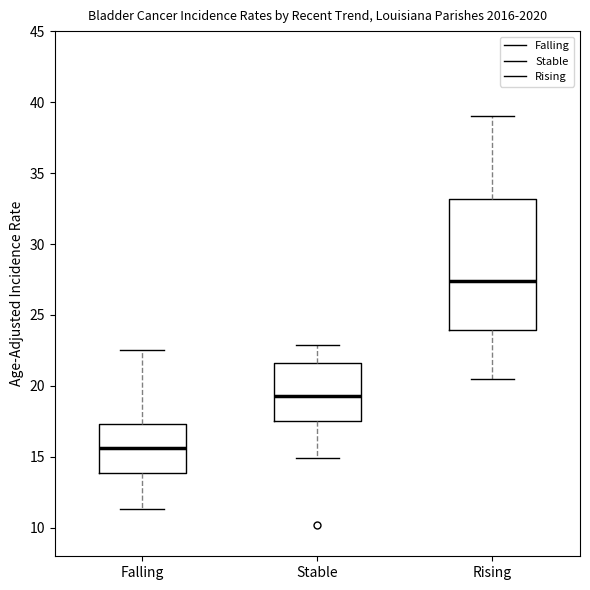

Reading left to right, read every box against the y-axis: the position of its median line, the range the box covers, and the ends of its whiskers. The values are not printed on the chart, so give them approximately, as read against the axis.

Falling: median 15.5, box 14.0 to 17.5, whiskers 11.5 to 22.5
Stable: median 19.5, box 17.5 to 21.5, whiskers 15.0 to 23.0
Rising: median 27.5, box 24.0 to 33.0, whiskers 20.5 to 39.0